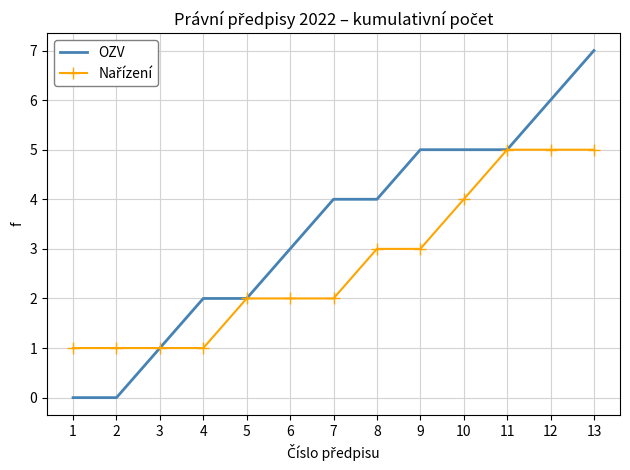

At which category is the sum across all series the highest?

13